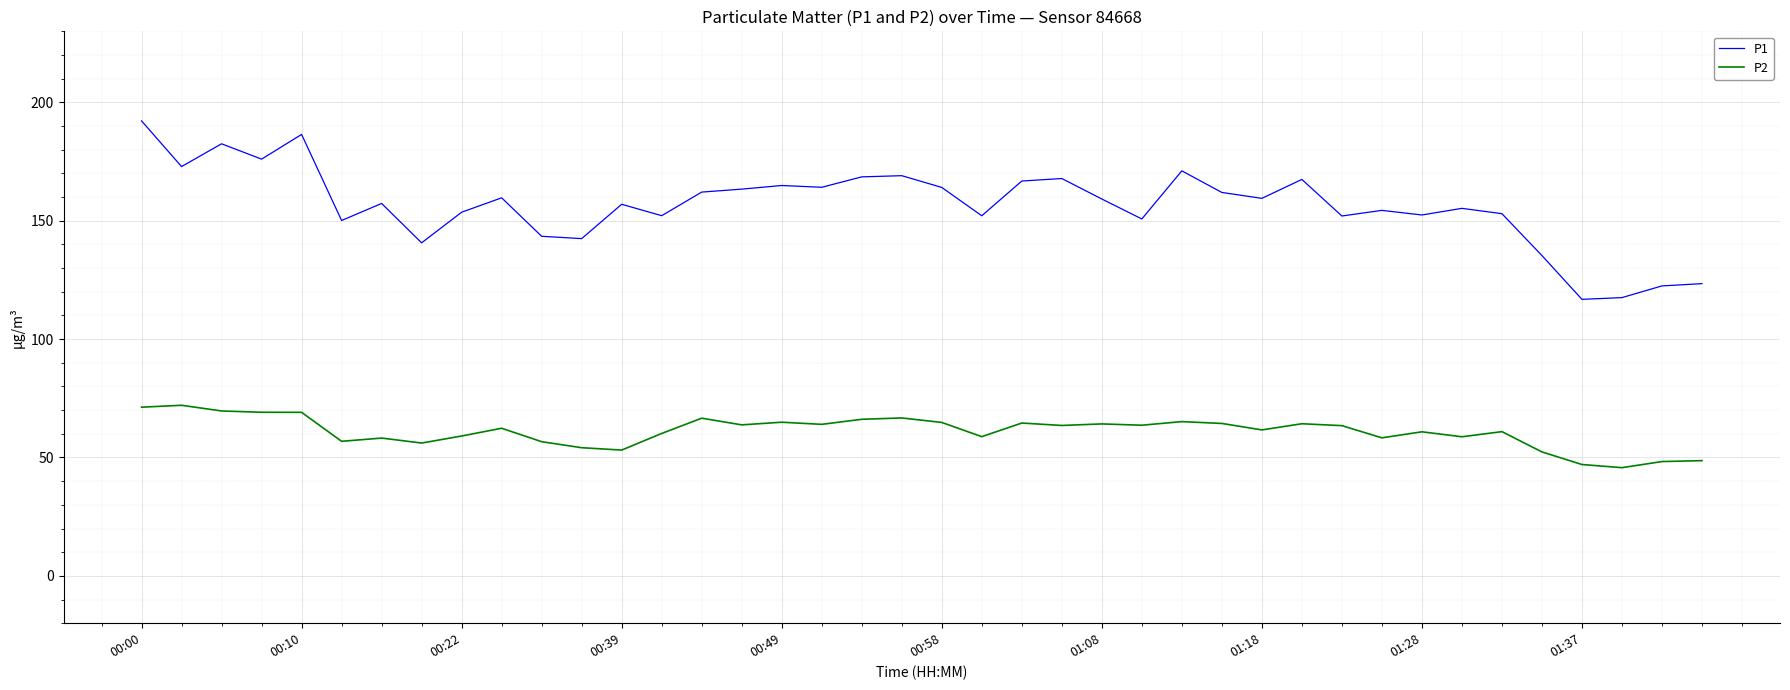

Which series has the widest spread of values?

P1